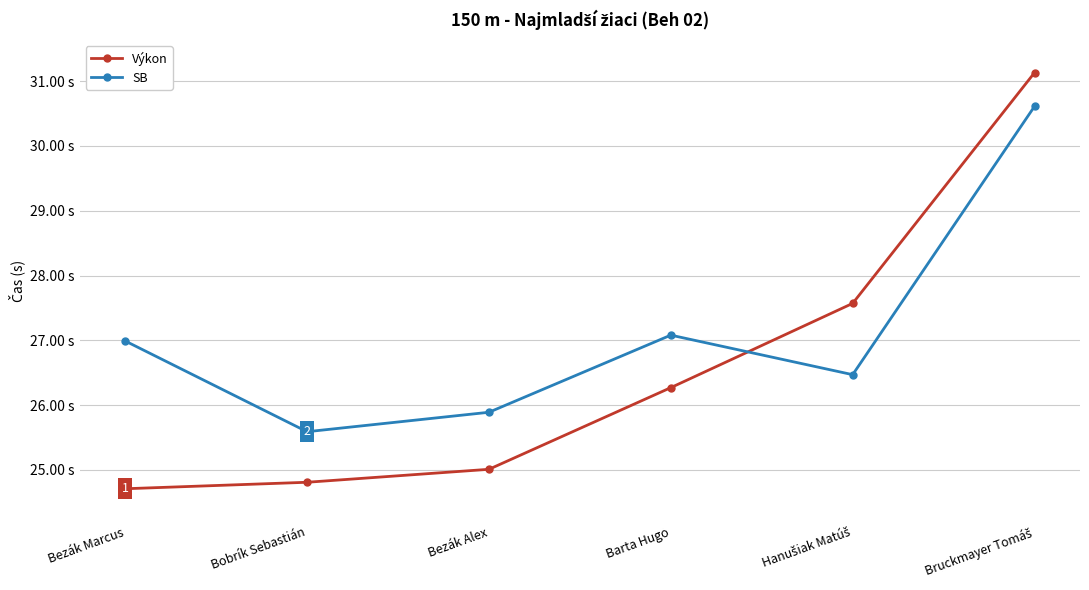

Rank the categories by SB value from highest to lowest.

Bruckmayer Tomáš, Barta Hugo, Bezák Marcus, Hanušiak Matúš, Bezák Alex, Bobrík Sebastián